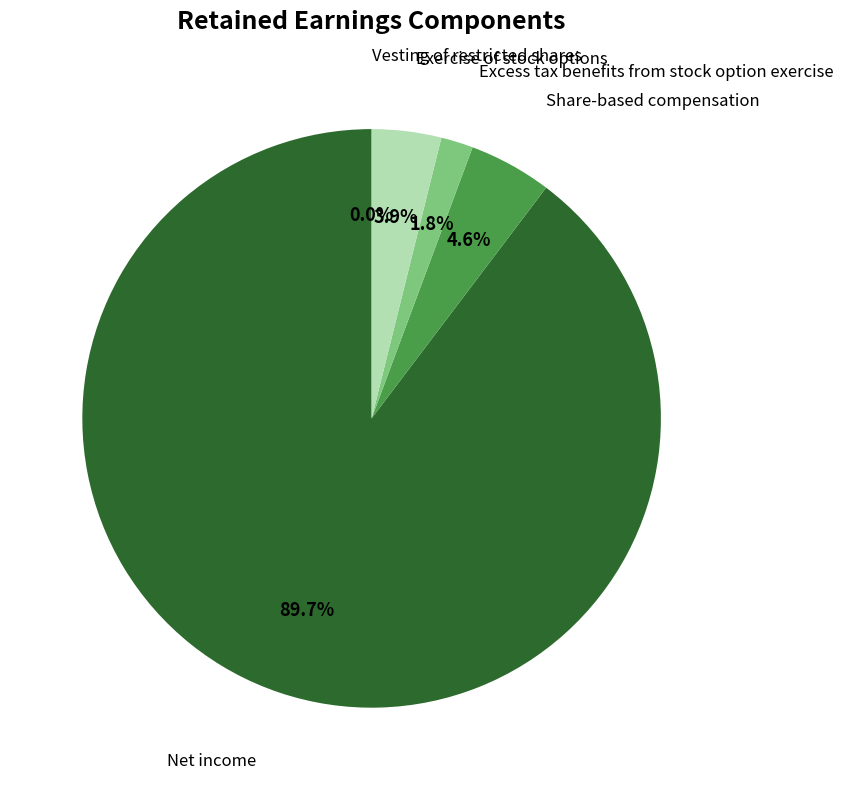

To the nearest percent, what is the combined percentage of Excess tax benefits from stock option exercise and Share-based compensation?

6%